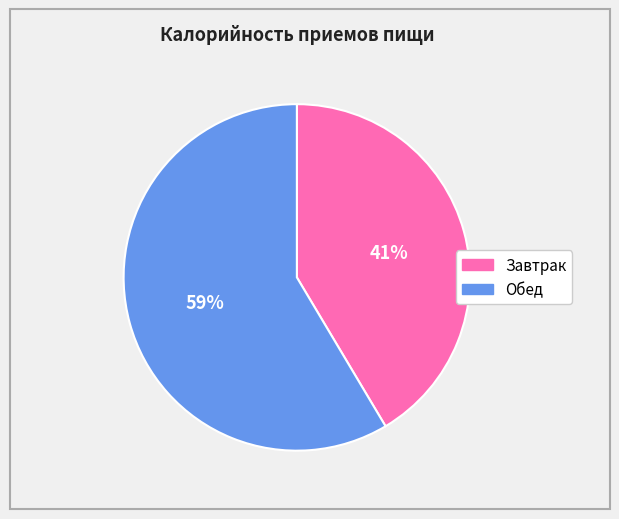

Which has a higher value, Завтрак or Обед?

Обед